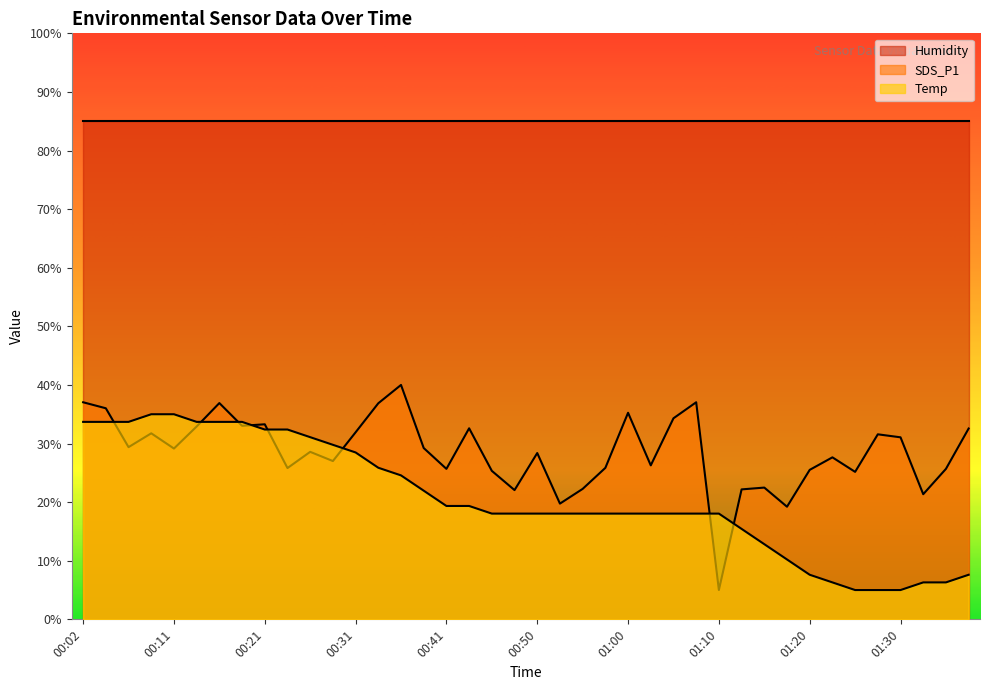

What is the average value of the SDS_P1 series?

28.6